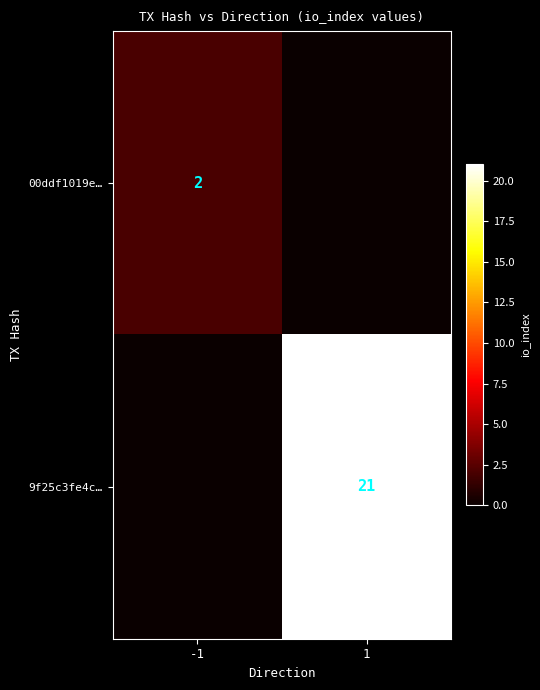

True or false: 9f25c3fe4c… has a value of 6 at 1.

False